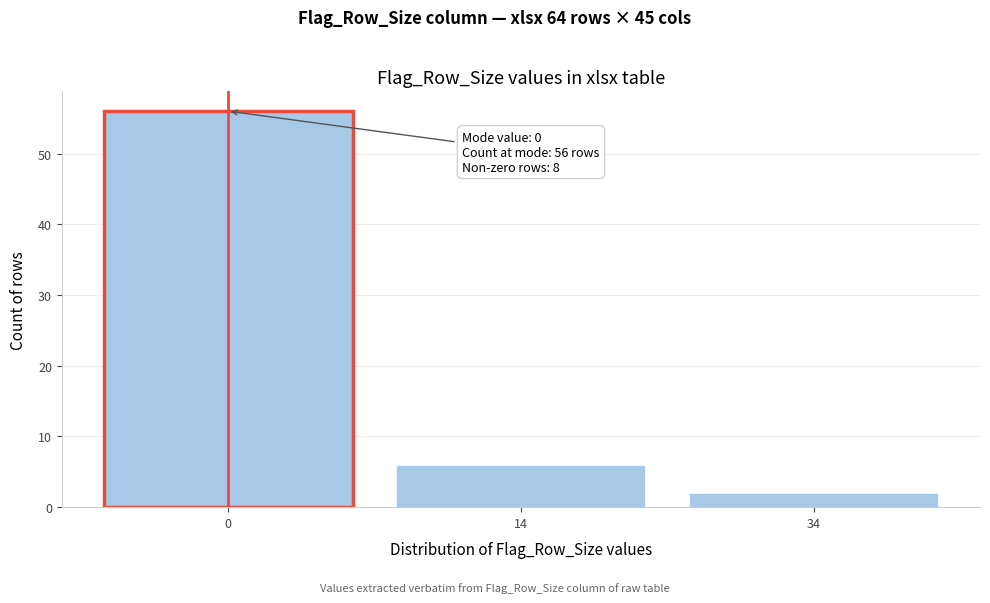

Reading left to right, what are all the values shown in this chart?

0=56	14=6	34=2